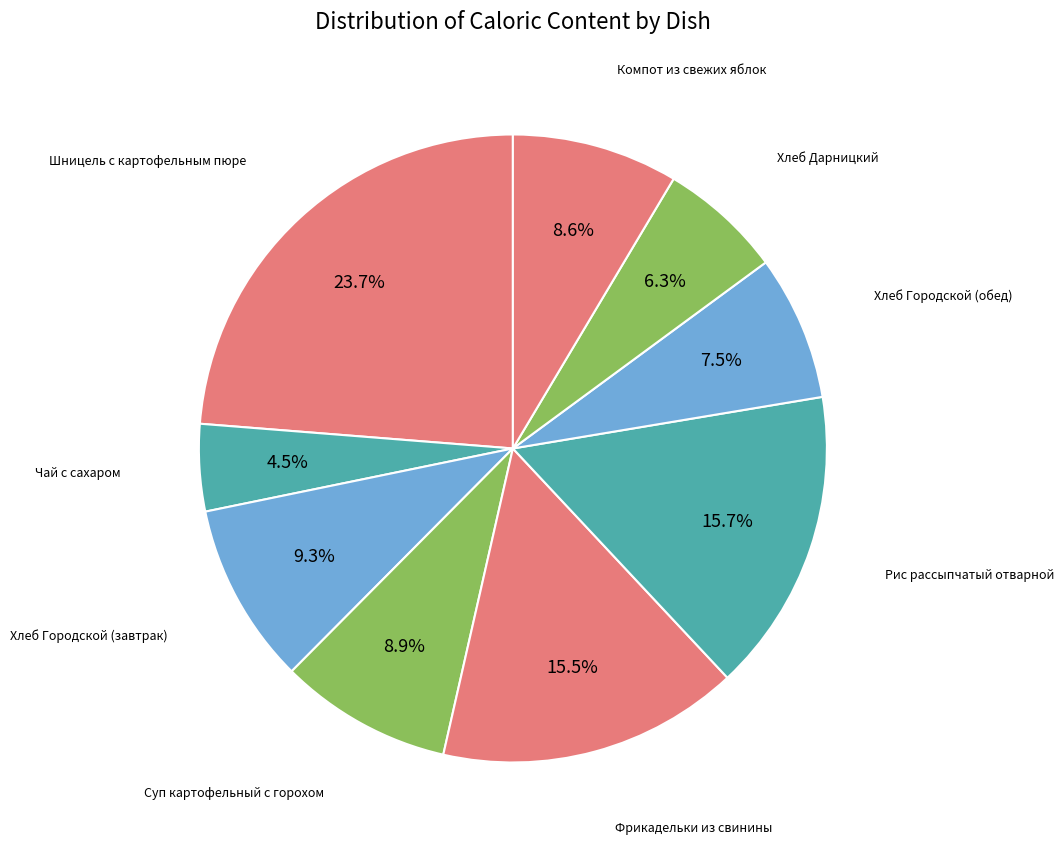

Count the number of slices in the pie.

9